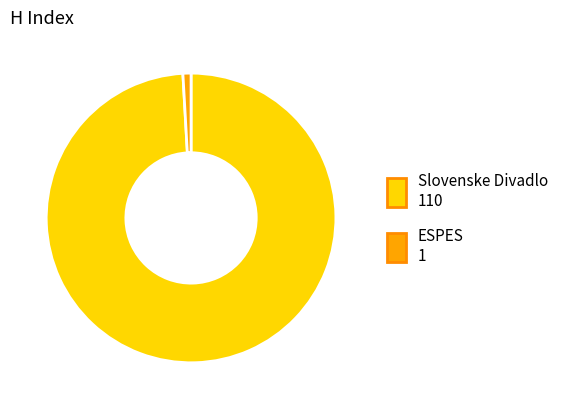

Which slice is the largest?

Slovenske Divadlo